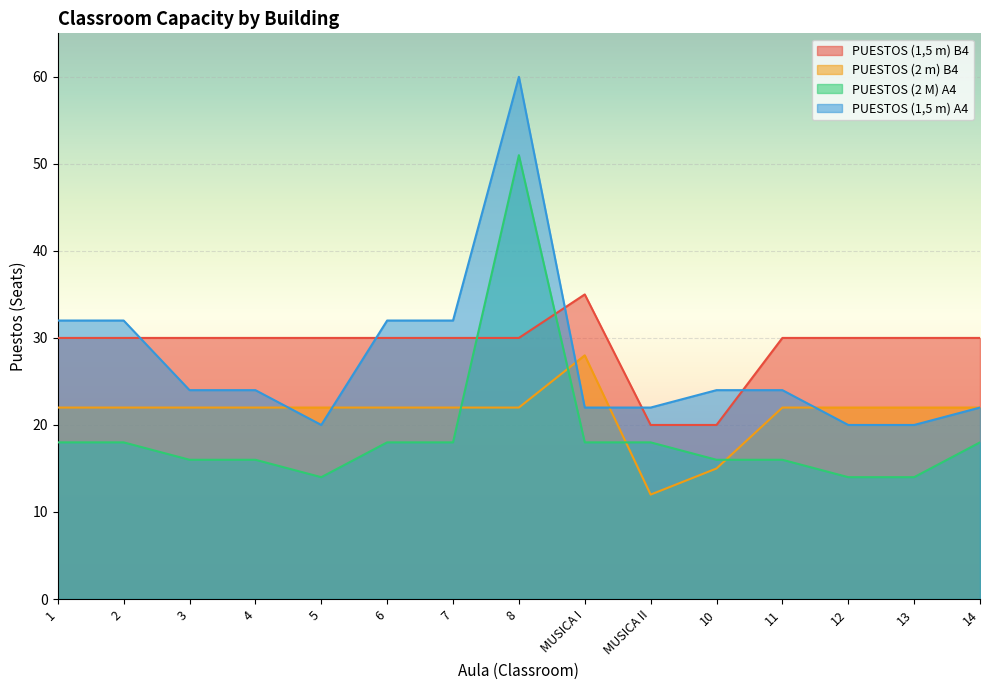

True or false: PUESTOS (2 M) A4 has a value of 18 at 6.

True